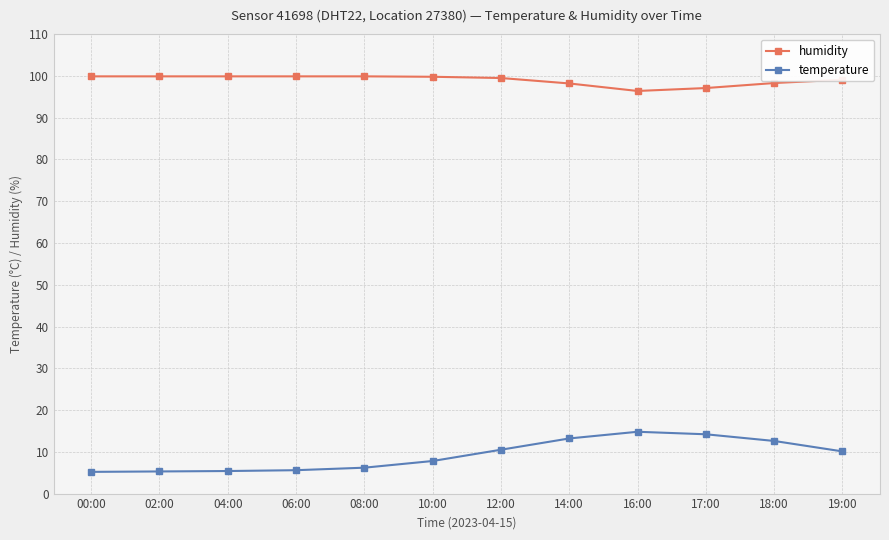

At which label does humidity first exceed 99?

00:00